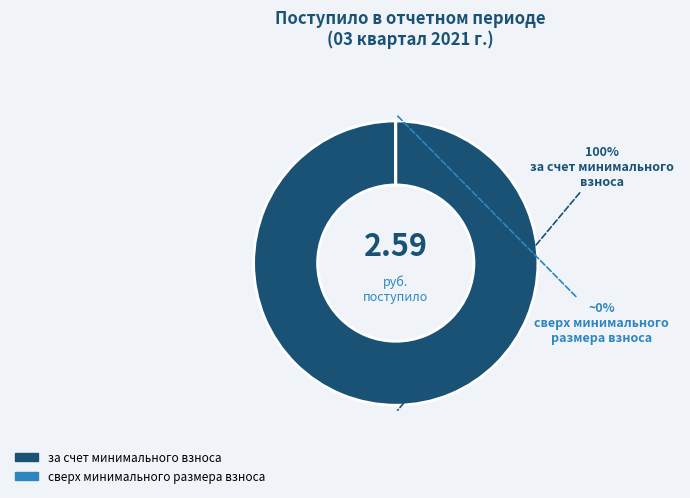

Which category has the biggest portion of the pie?

за счет минимального взноса